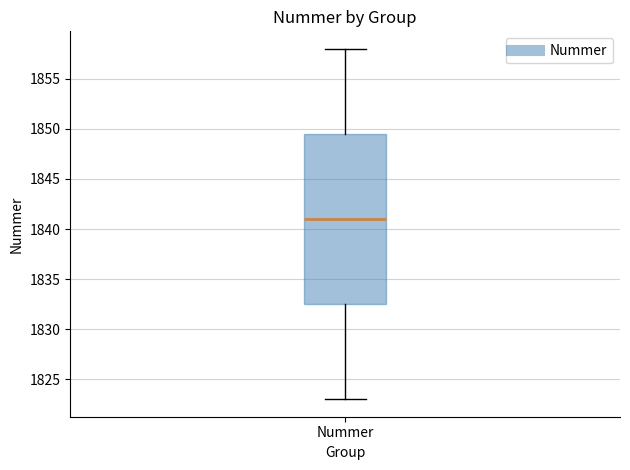

Read this box plot against the y-axis: the position of the median line, the range covered by the box, and the ends of both whiskers. The values are not printed on the chart, so give them approximately, as read against the axis.

median 1841.0, box 1832.5 to 1849.5, whiskers 1823.0 to 1858.0